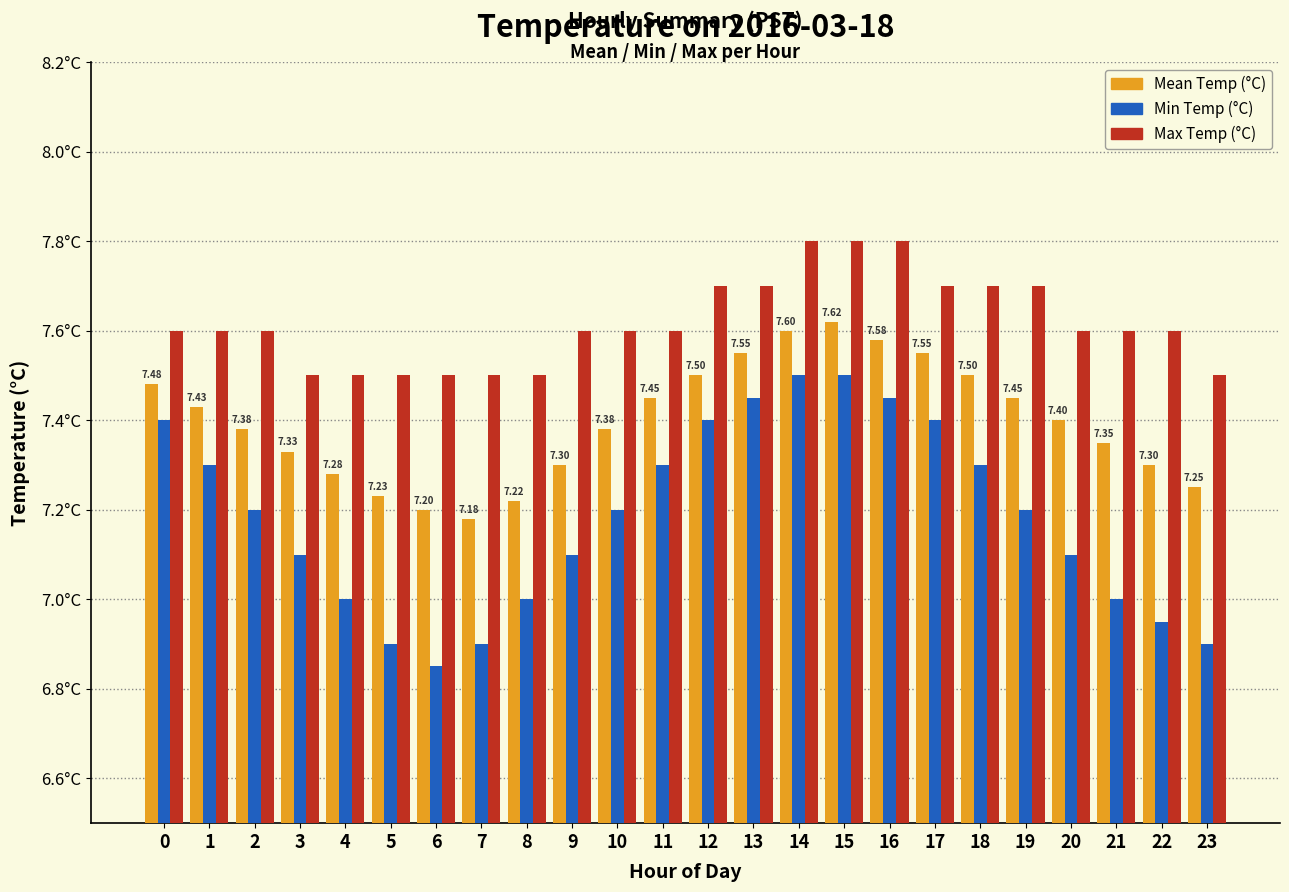

What is the difference between the Mean Temp (°C) values at 6 and 9?

0.1